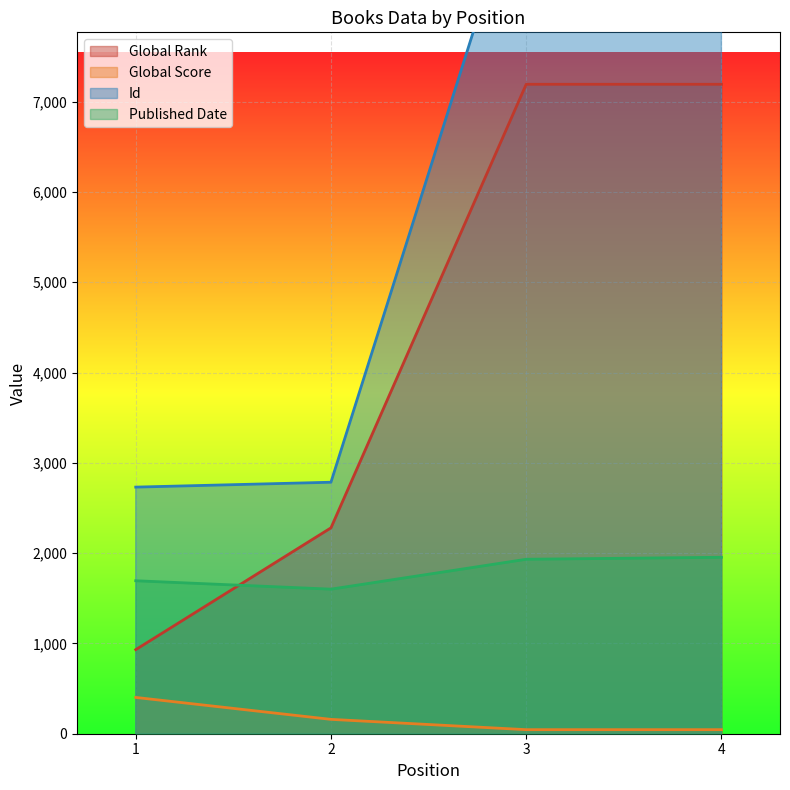

List the series in order of their overall mean, highest first.

Id, Global Rank, Published Date, Global Score